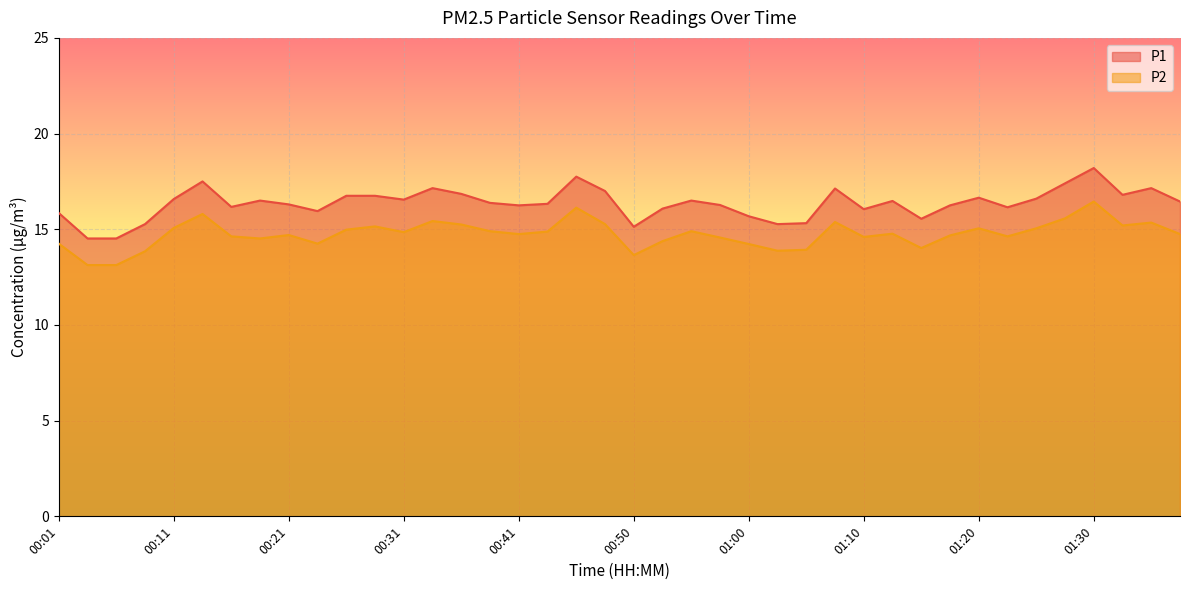

Which category has the highest value across all series?

01:30